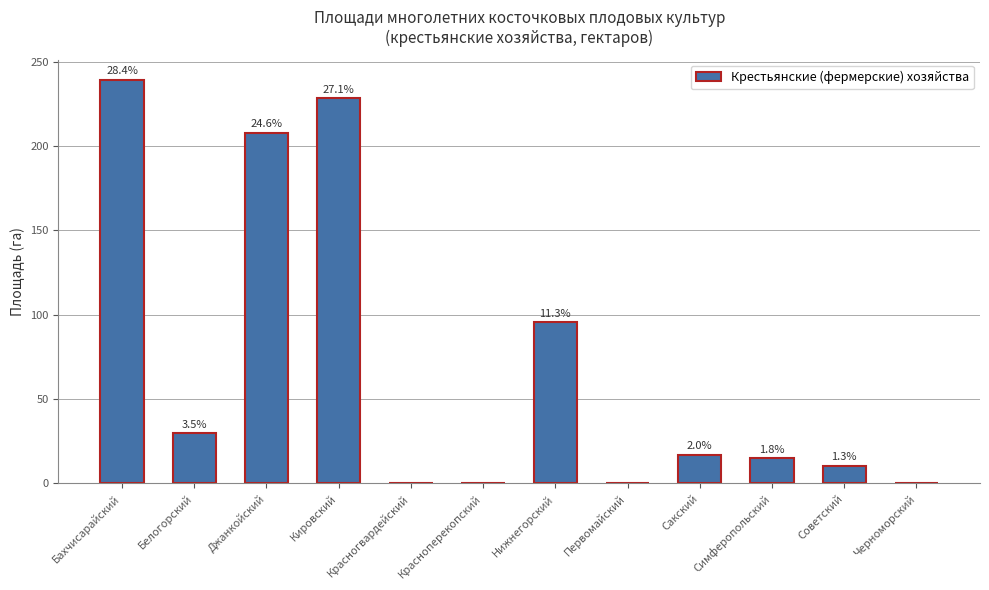

How many values are below 17?

6